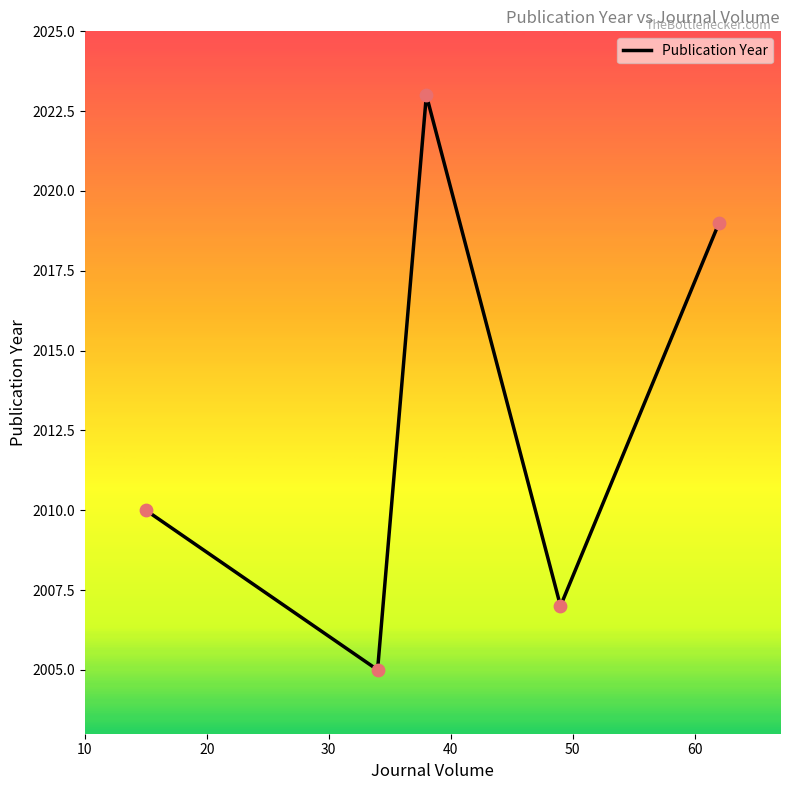

What is the difference between the second highest and second lowest values?

12